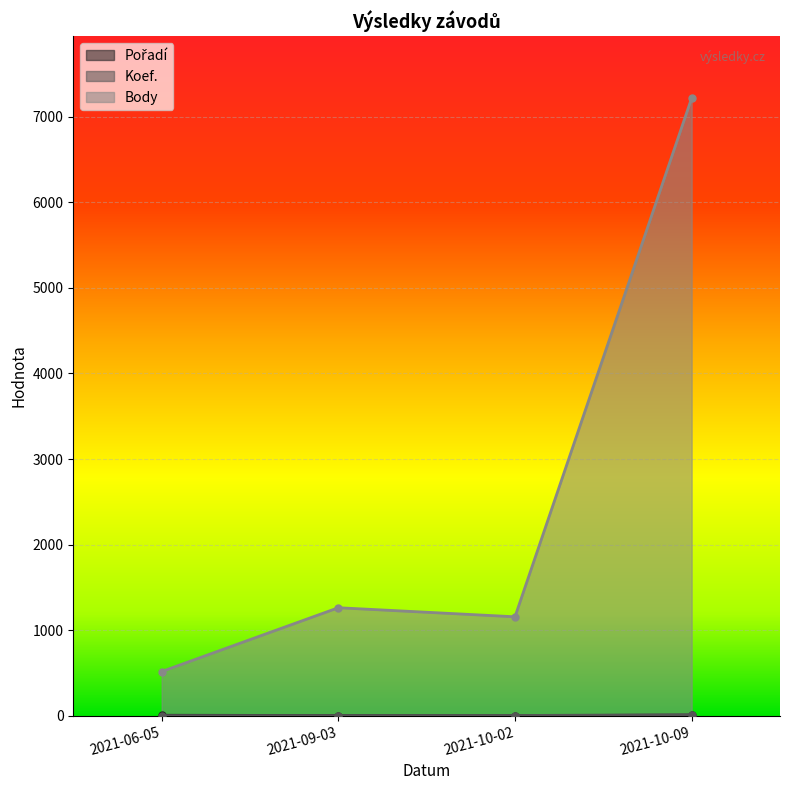

True or false: Body and Koef. intersect in this chart.

False